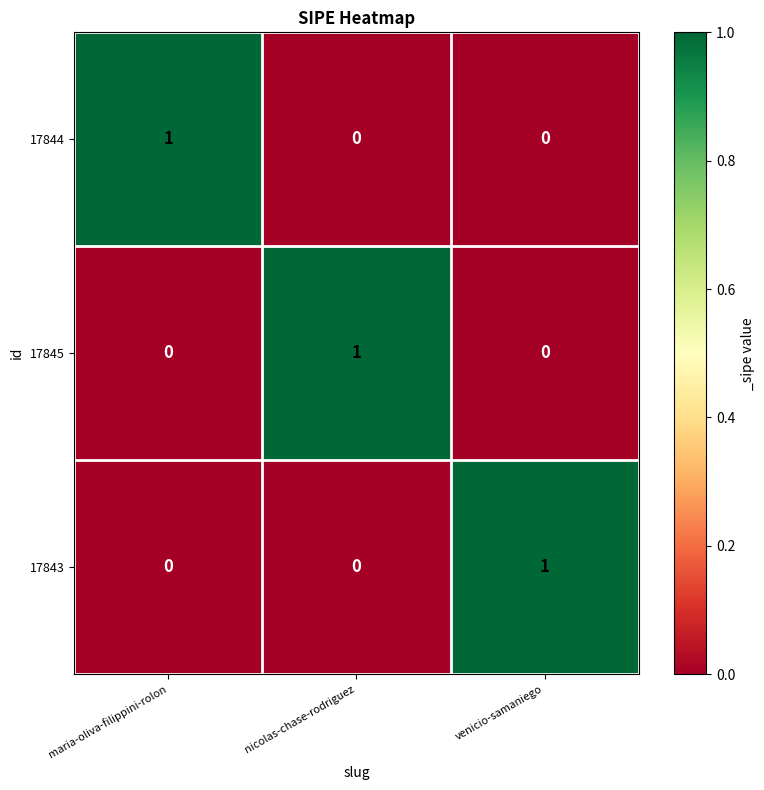

True or false: 17845 has a value of 0 at venicio-samaniego.

True